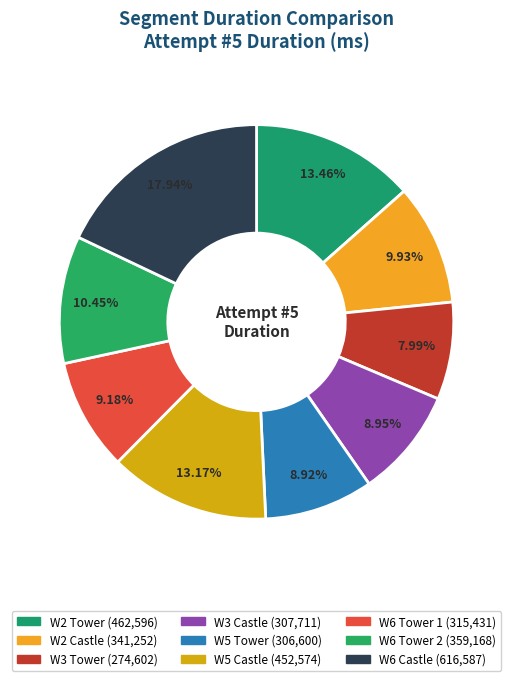

Does W6 Tower 1 account for over 50% of the chart?

No